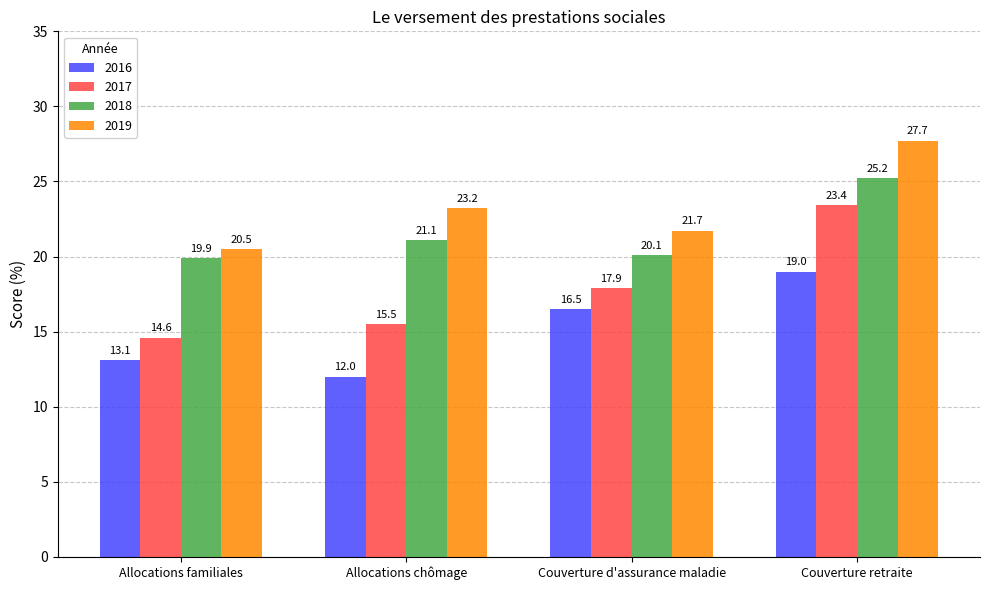

At how many categories does at least one series exceed 18?

4